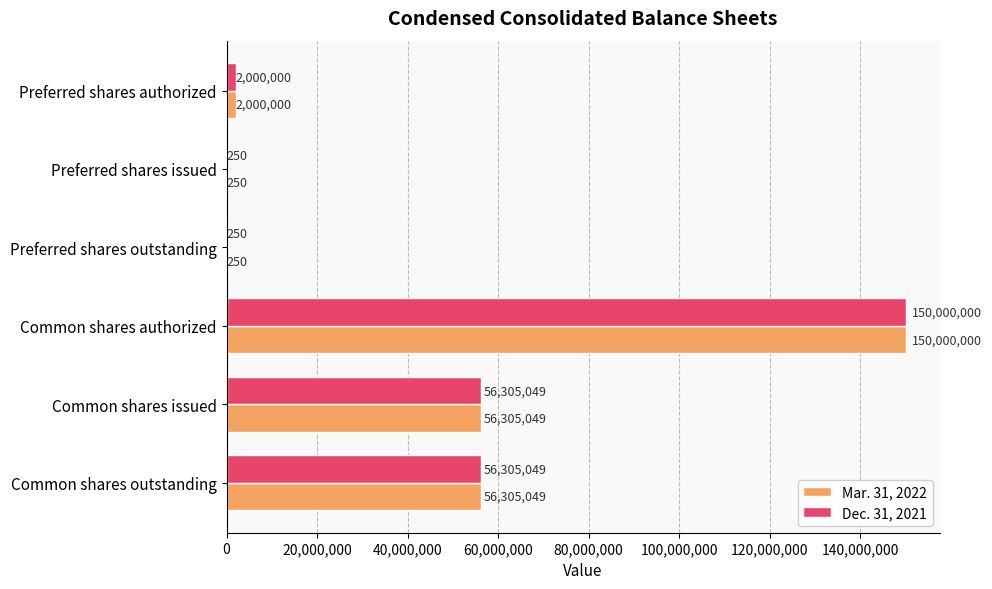

What is the maximum value for Dec. 31, 2021?

150000000